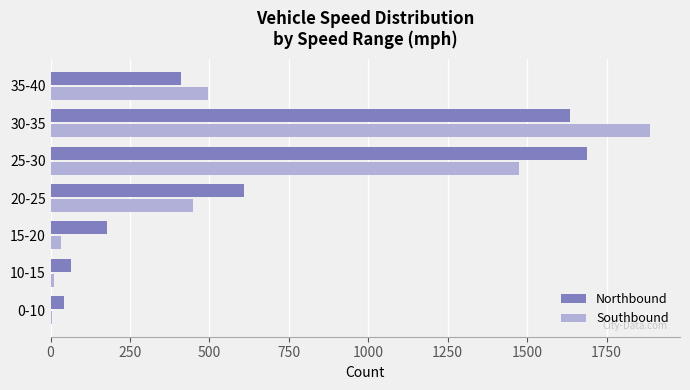

Where is Southbound nearest to the value 945?

35-40